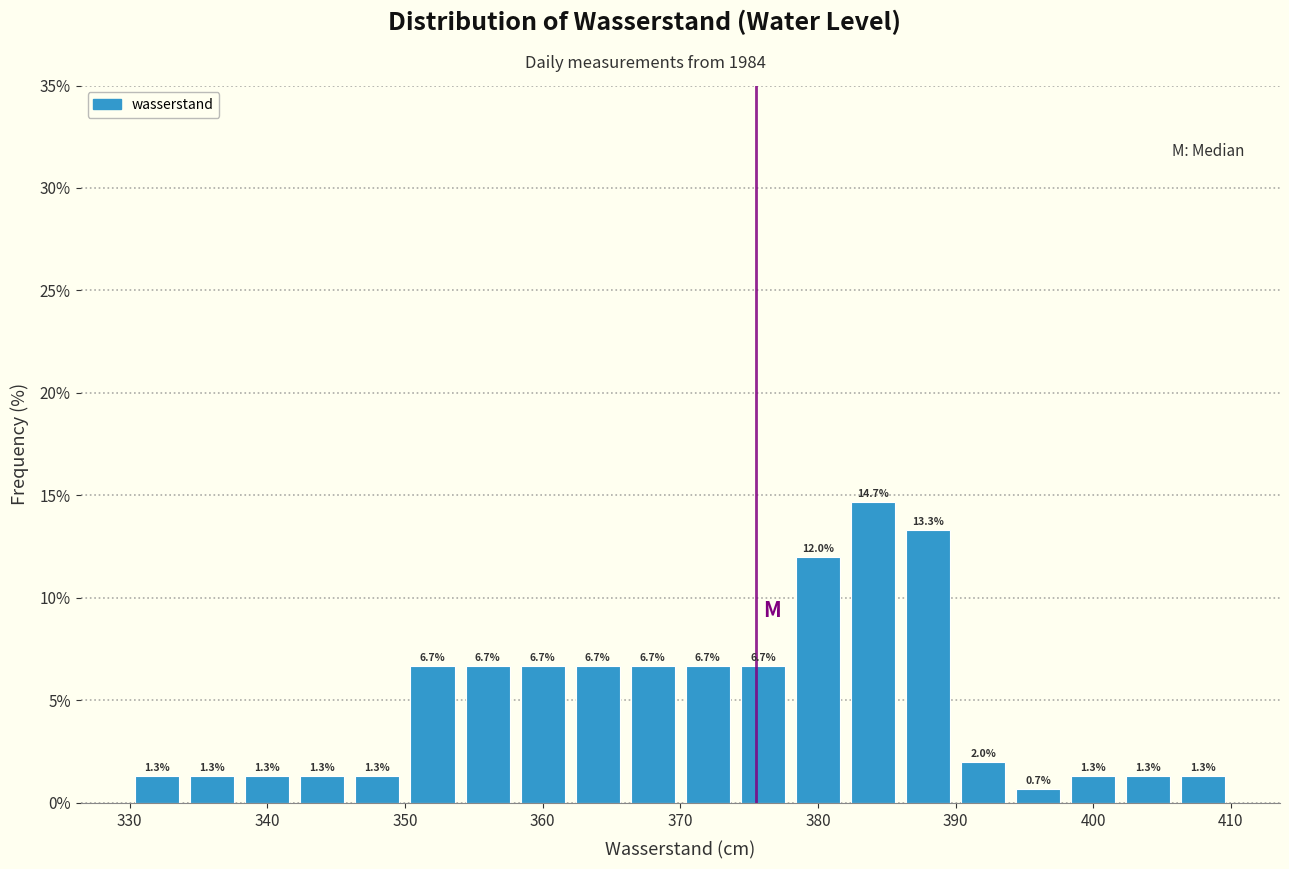

What is the height of the bar covering 370 to 374 on the x-axis?

6.7